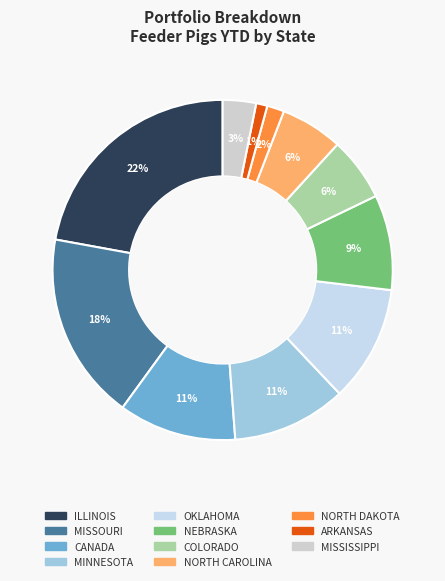

How many slices are in this pie chart?

11